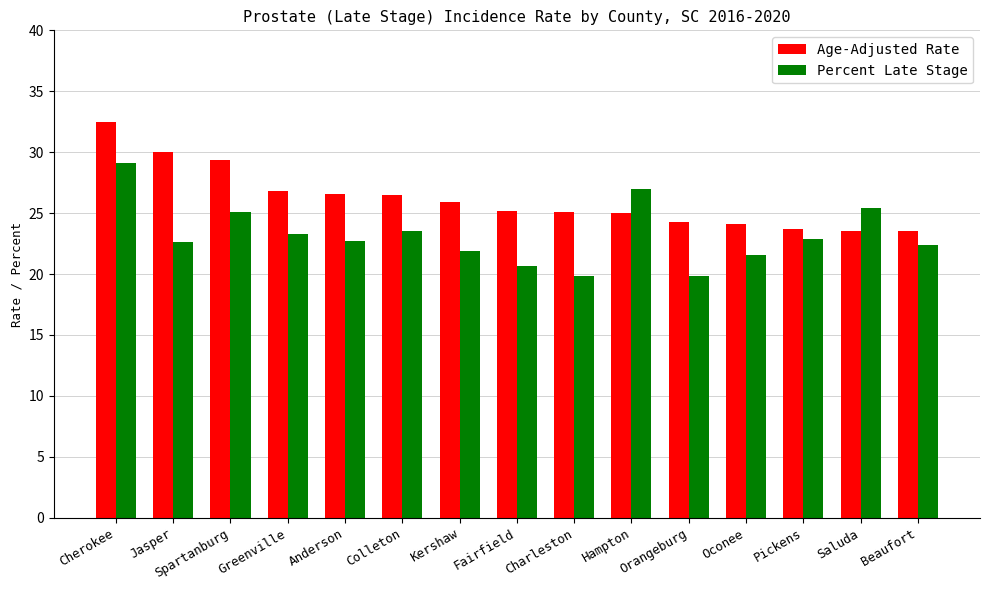

What is the highest value of the Percent Late Stage series?

29.1